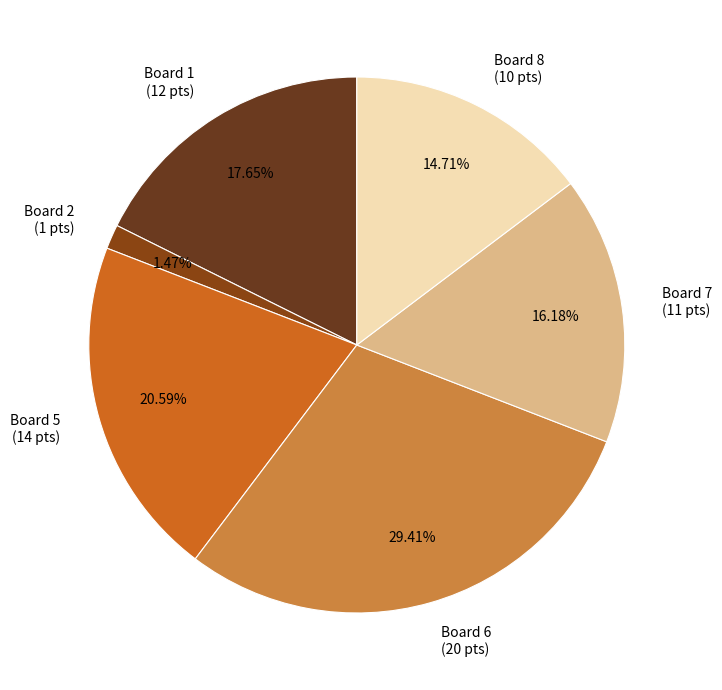

Between Board 8 (10 pts) and Board 5 (14 pts), which is larger?

Board 5 (14 pts)